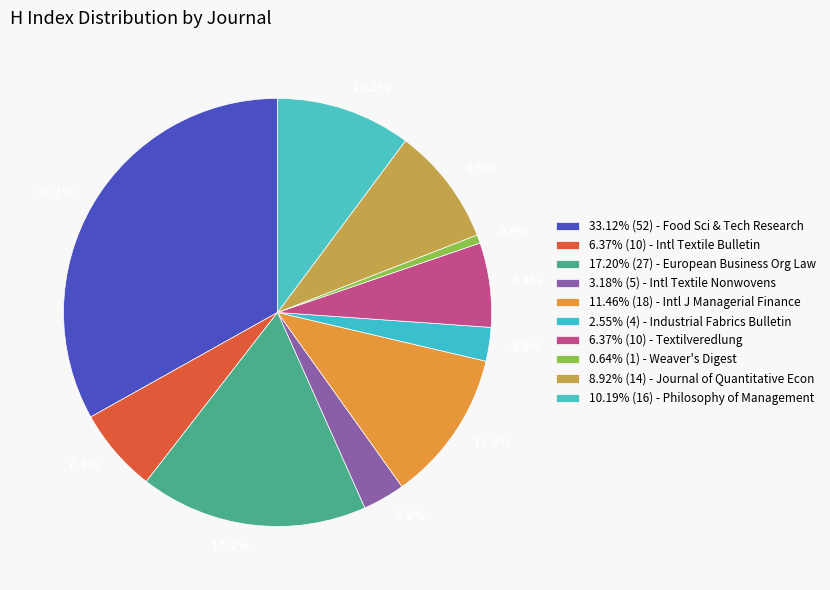

Which category has the biggest portion of the pie?

Food Science and Technology Research